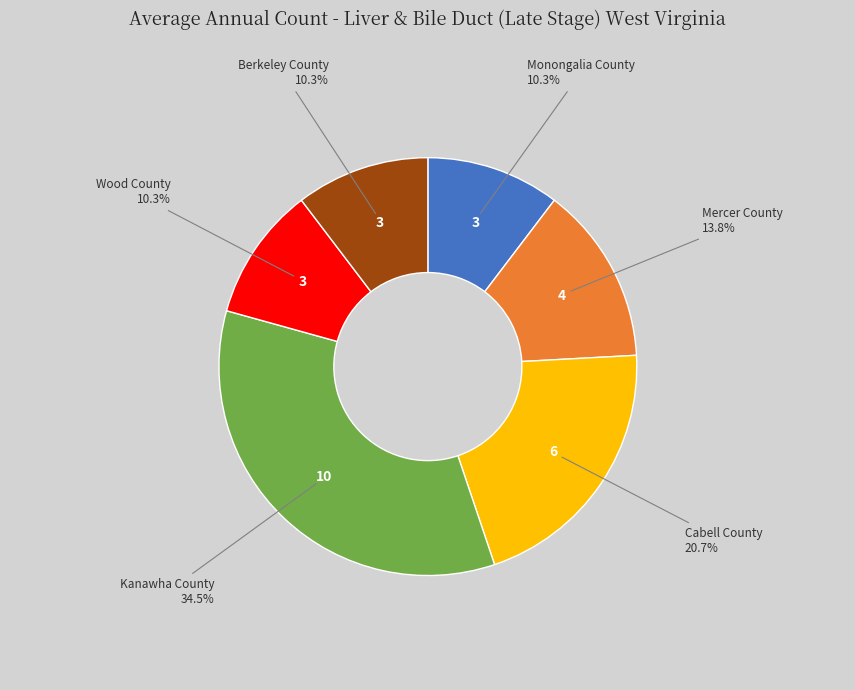

Is there a majority slice in this chart?

No